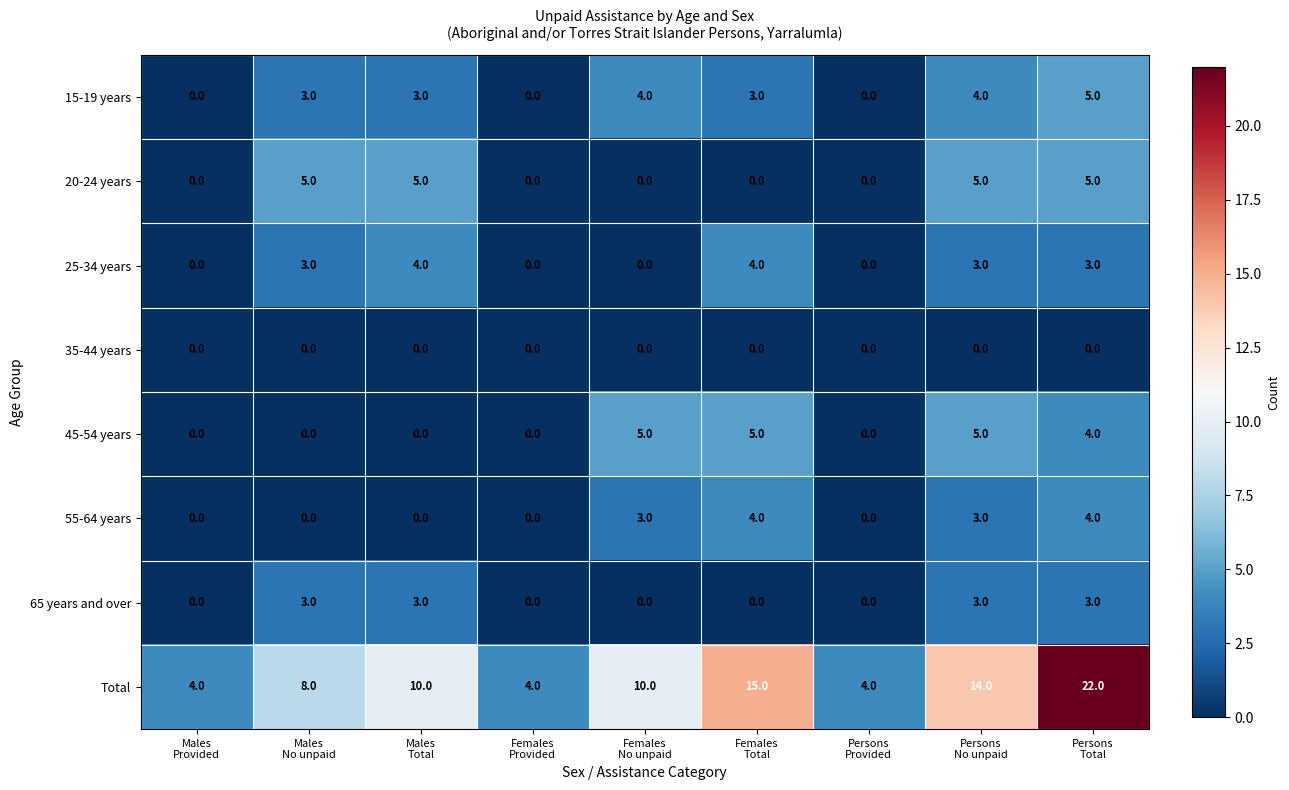

What is the difference between the highest and lowest values at Females
Provided?

4